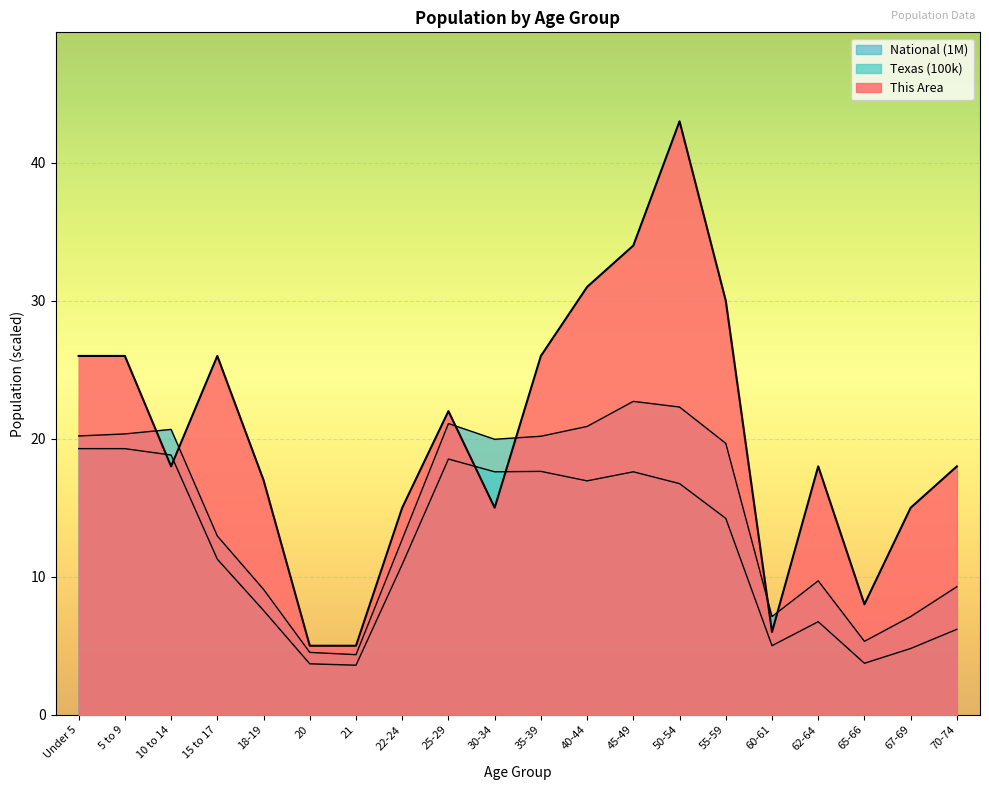

How many data points does each series have?

20